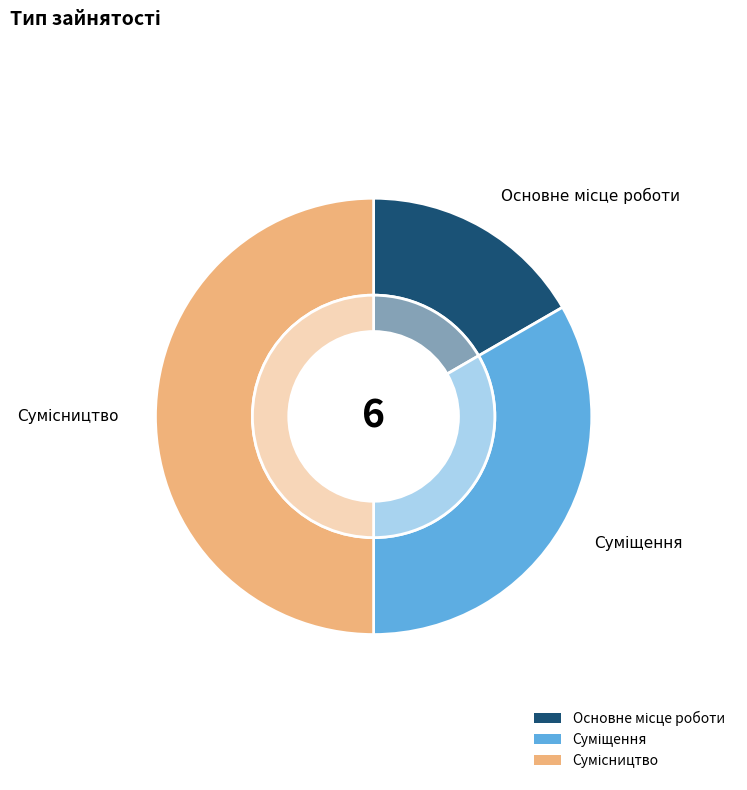

Is it true that Суміщення is 33% of the pie?

True